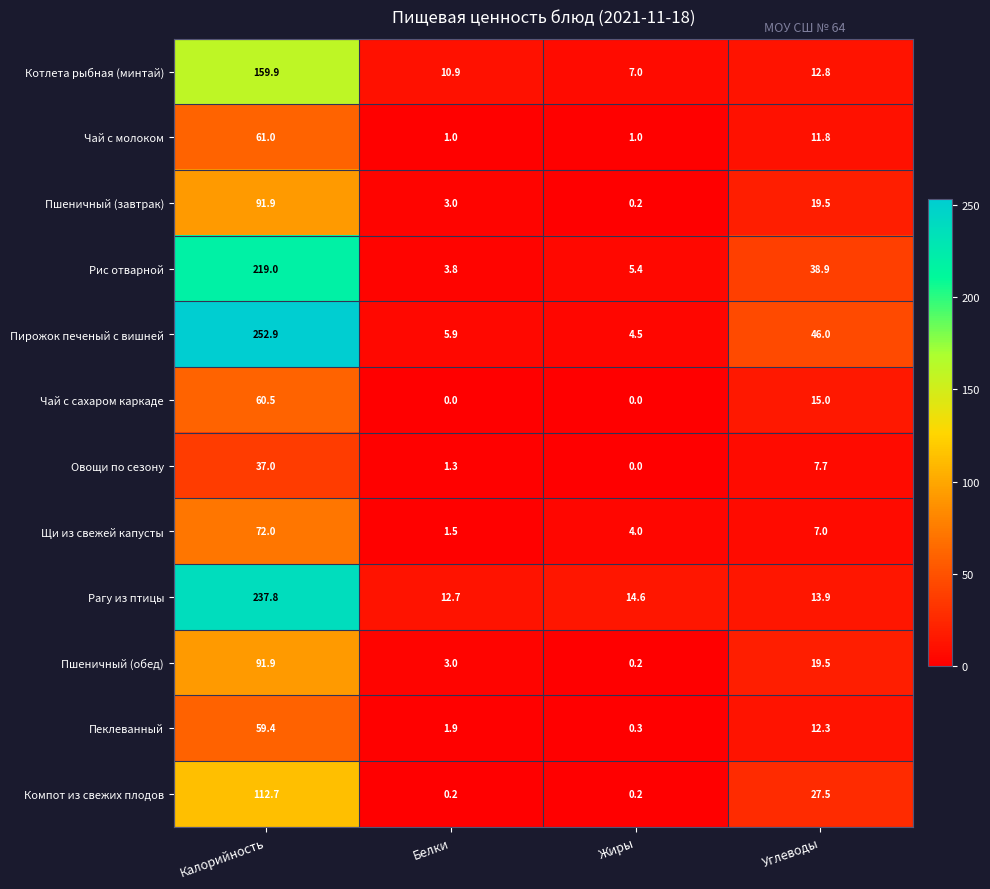

At how many categories does at least one series exceed 139?

1